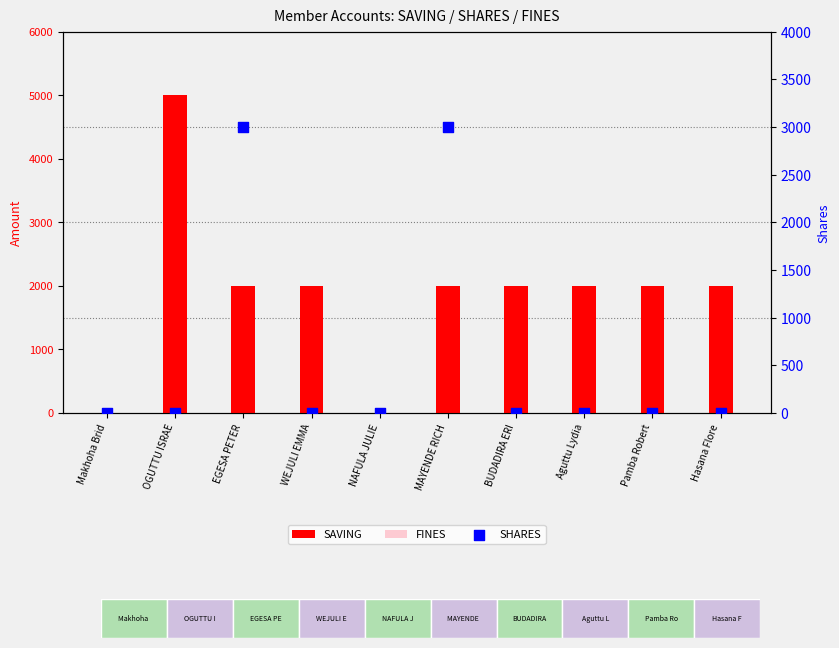

Which series contains the highest Y value?

SAVING